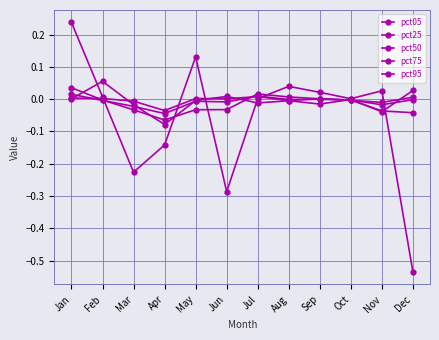

Reading left to right, transcribe all the data shown in this chart.

pct05: Jan=0.0	Feb=0.1	Mar=-0.0	Apr=-0.1	May=-0.0	Jun=0.0	Jul=-0.0	Aug=-0.0	Sep=-0.0	Oct=-0.0	Nov=-0.0	Dec=0.0
pct25: Jan=0.0	Feb=0.0	Mar=-0.0	Apr=-0.0	May=0.0	Jun=0.0	Jul=0.0	Aug=-0.0	Sep=0.0	Oct=-0.0	Nov=-0.0	Dec=0.0
pct50: Jan=0.0	Feb=-0.0	Mar=-0.0	Apr=-0.0	May=-0.0	Jun=-0.0	Jul=0.0	Aug=-0.0	Sep=-0.0	Oct=-0.0	Nov=-0.0	Dec=-0.0
pct75: Jan=0.0	Feb=-0.0	Mar=-0.0	Apr=-0.1	May=-0.0	Jun=-0.0	Jul=0.0	Aug=0.0	Sep=0.0	Oct=-0.0	Nov=-0.0	Dec=-0.0
pct95: Jan=0.2	Feb=0.0	Mar=-0.2	Apr=-0.1	May=0.1	Jun=-0.3	Jul=0.0	Aug=0.0	Sep=0.0	Oct=0.0	Nov=0.0	Dec=-0.5